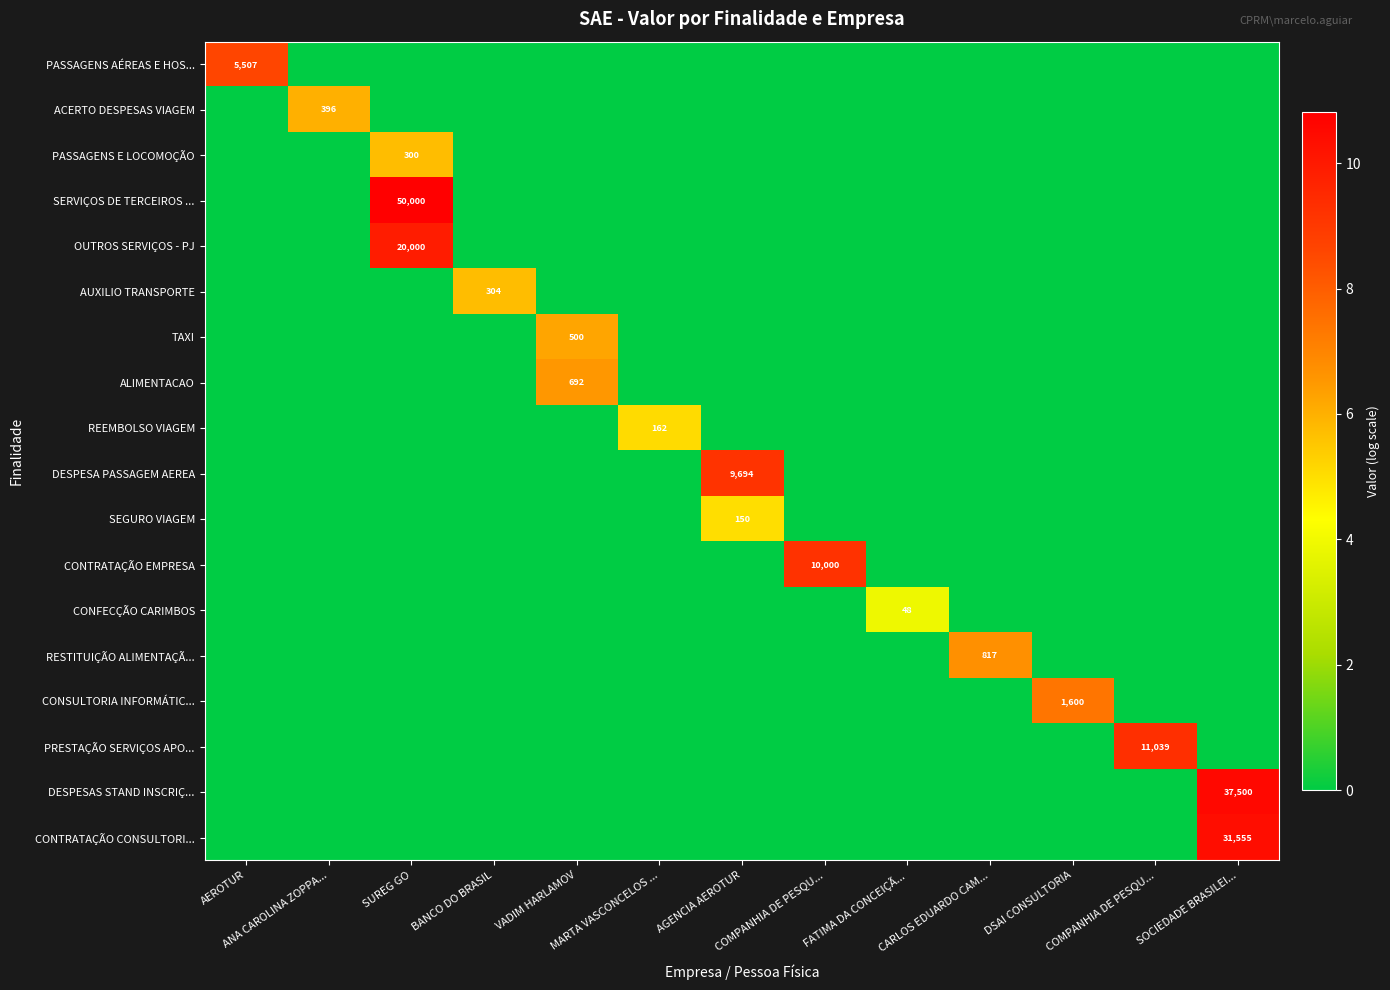

Which series changed the most between AEROTUR and VADIM HARLAMOV?

PASSAGENS AÉREAS E HOS...